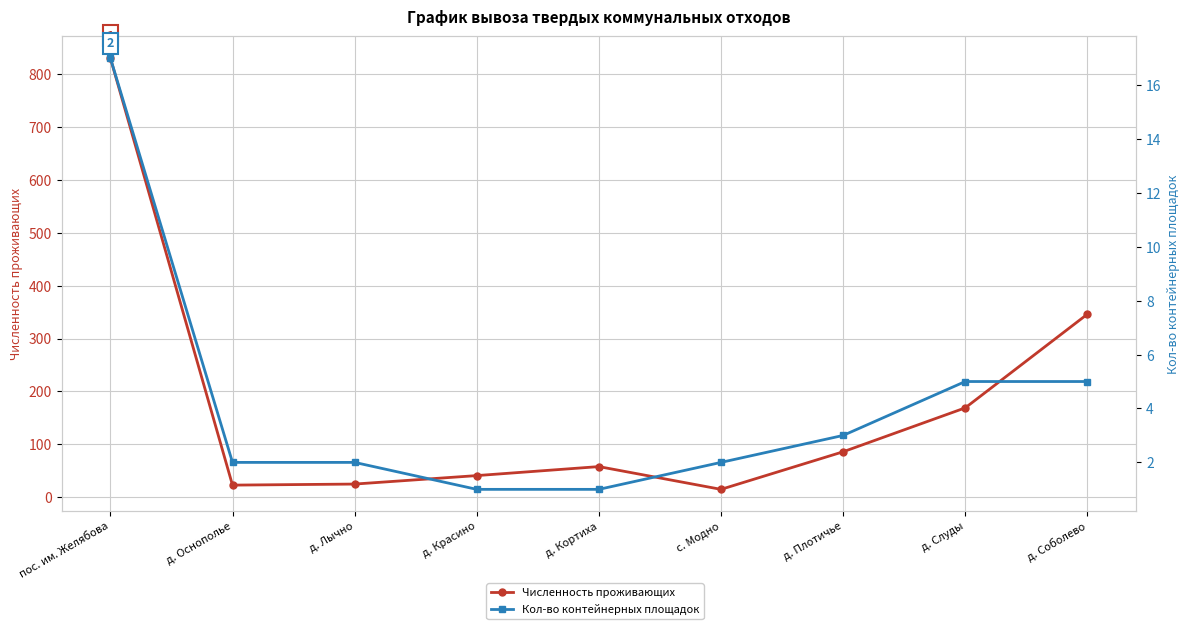

Which series has the largest range (max minus min)?

Численность проживающих